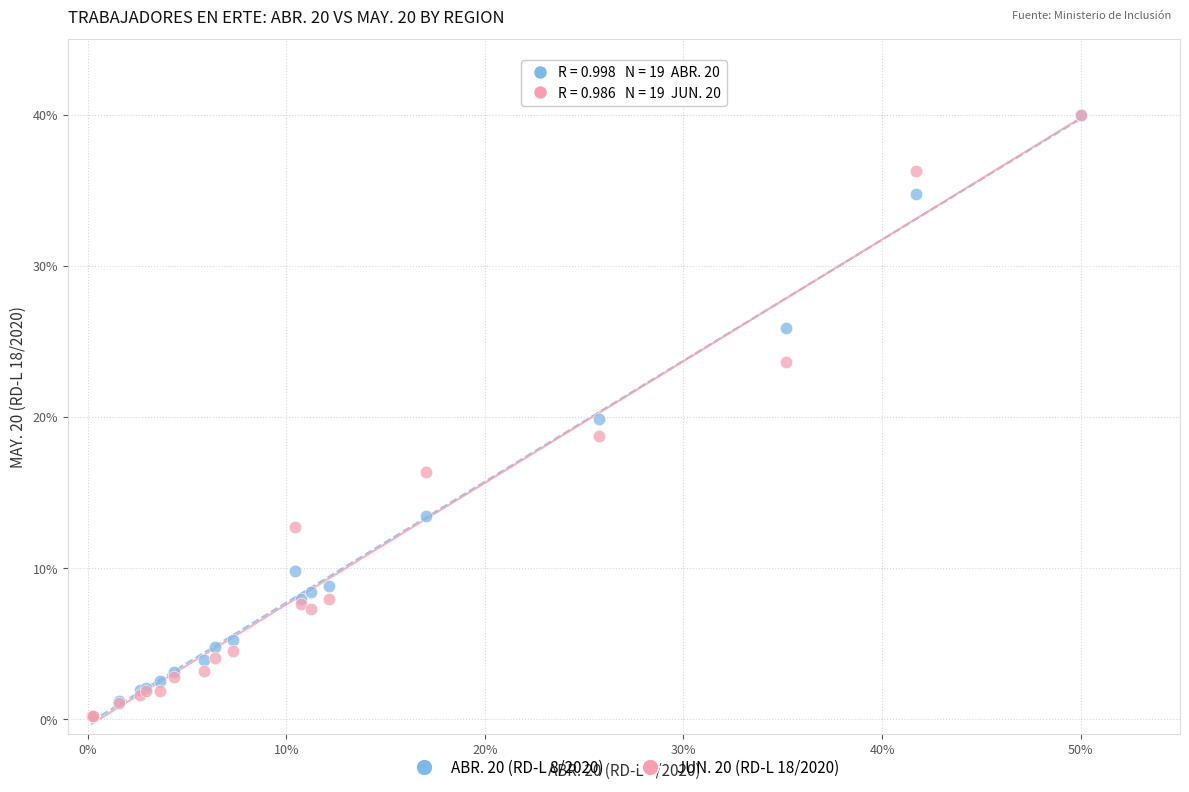

What are all the series names shown in the legend?

ABR. 20 (RD-L 8/2020), JUN. 20 (RD-L 18/2020)